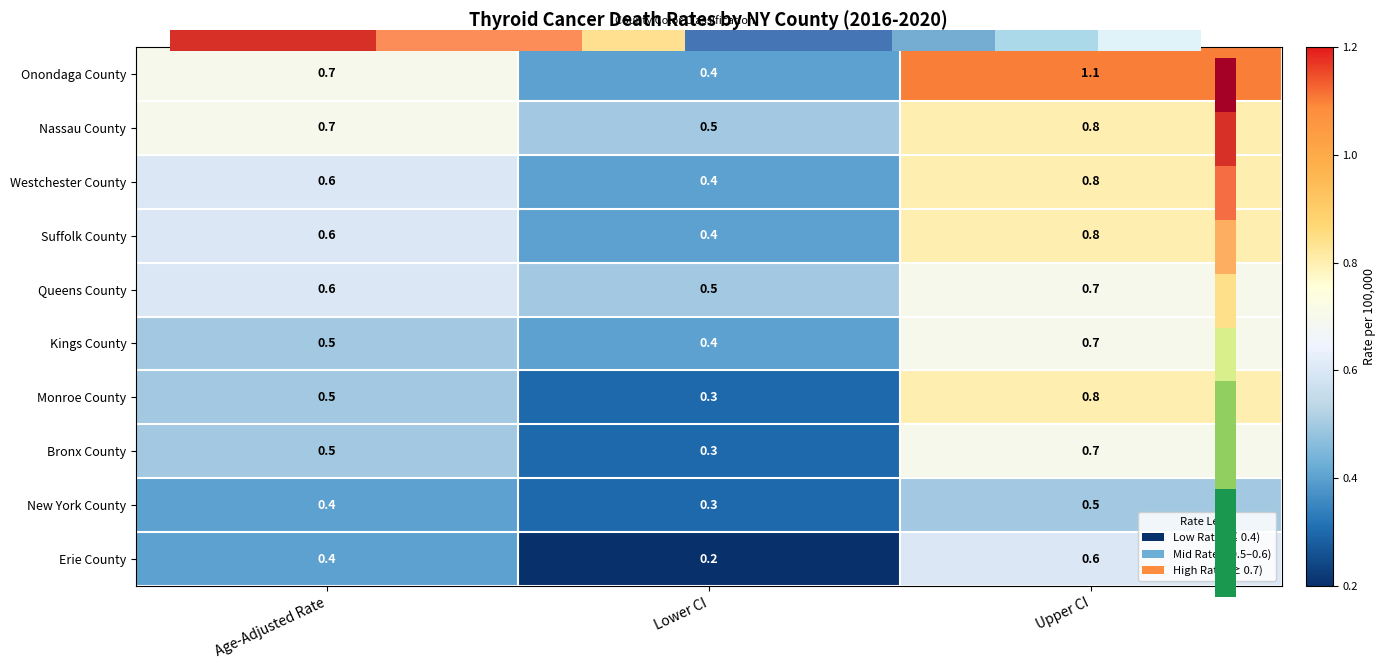

At Upper CI, list the series in order from smallest to largest.

New York County, Erie County, Queens County, Kings County, Bronx County, Nassau County, Westchester County, Suffolk County, Monroe County, Onondaga County